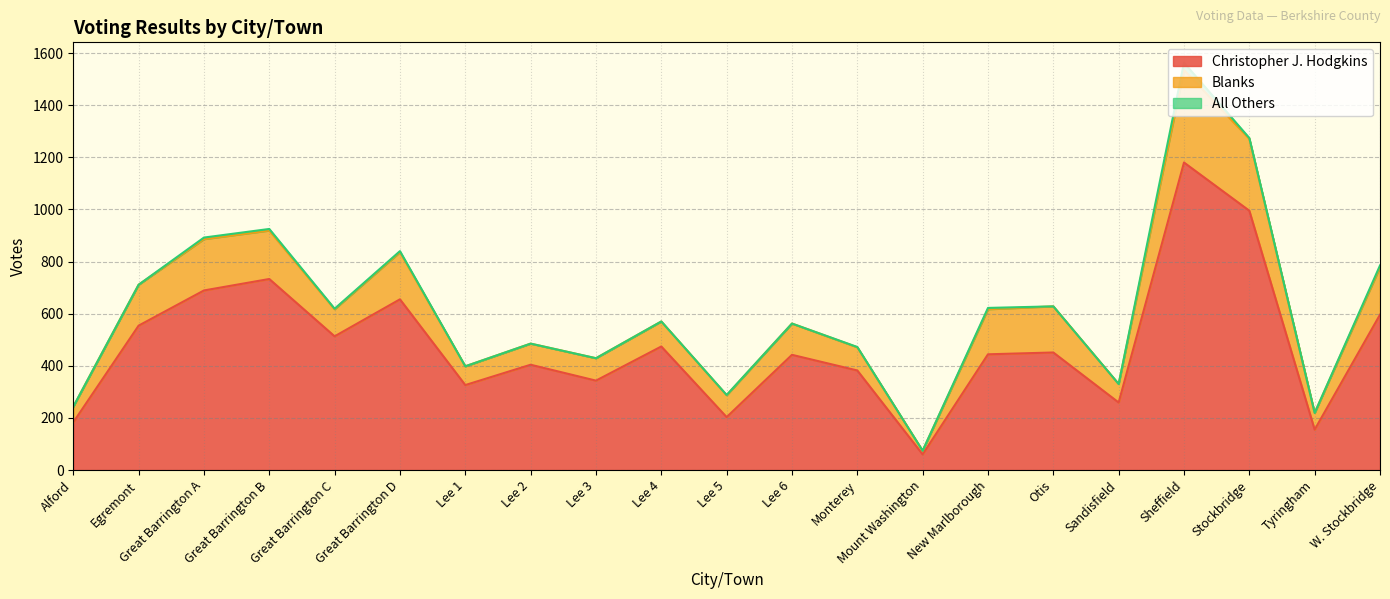

What is the difference between the second highest and second lowest values in the Christopher J. Hodgkins series?

840